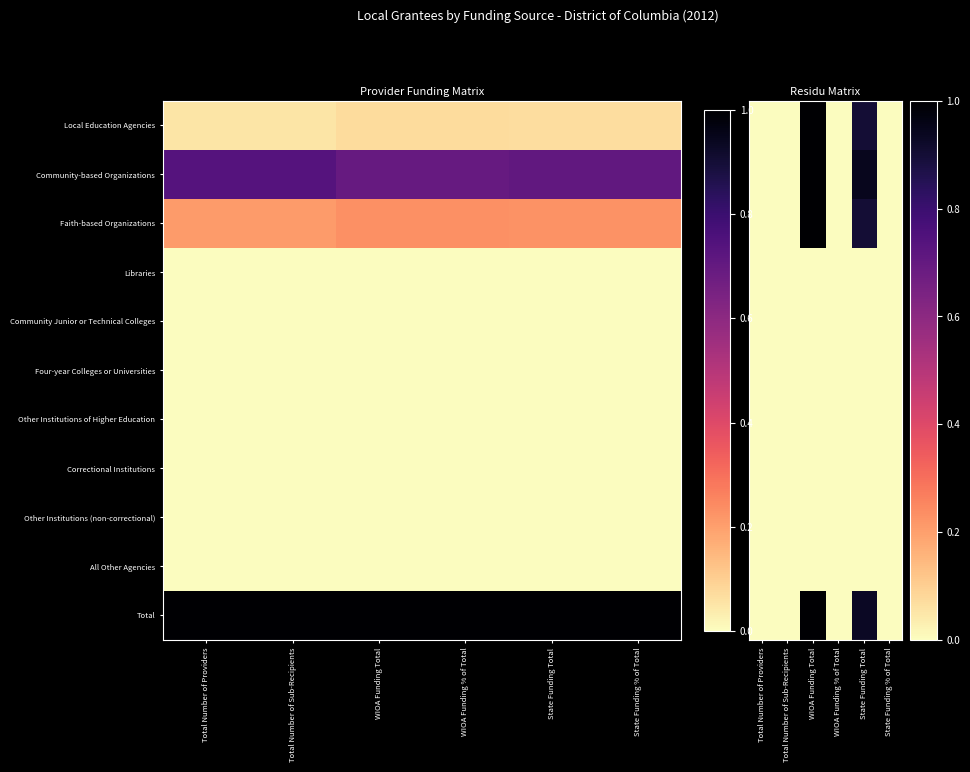

Where is Community-based Organizations nearest to the value 0?

WIOA Funding % of Total